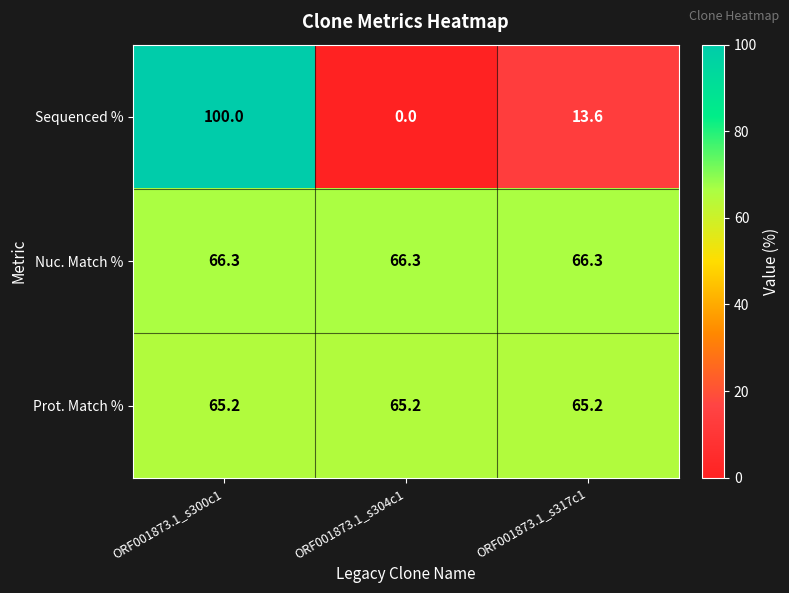

What is the difference between the highest and lowest values at ORF001873.1_s300c1?

34.8